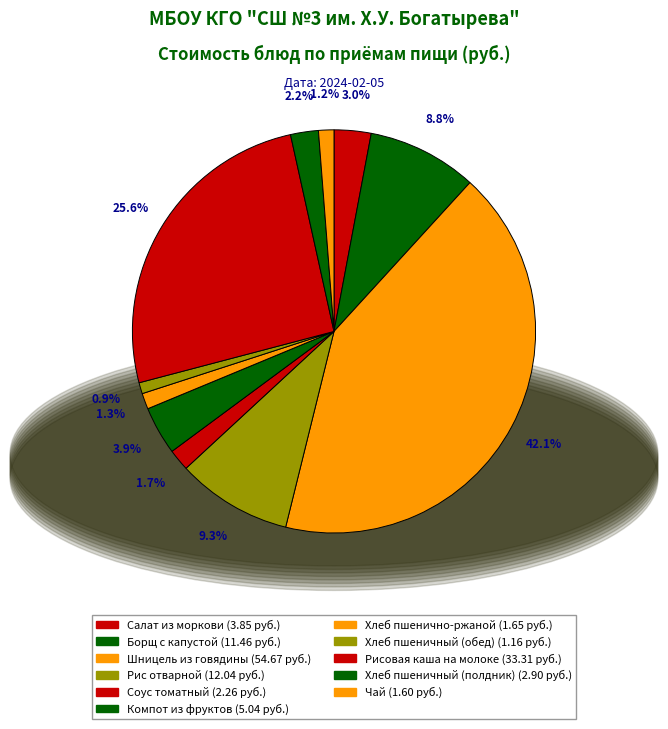

Does Салат из моркови represent more than half of the total?

No